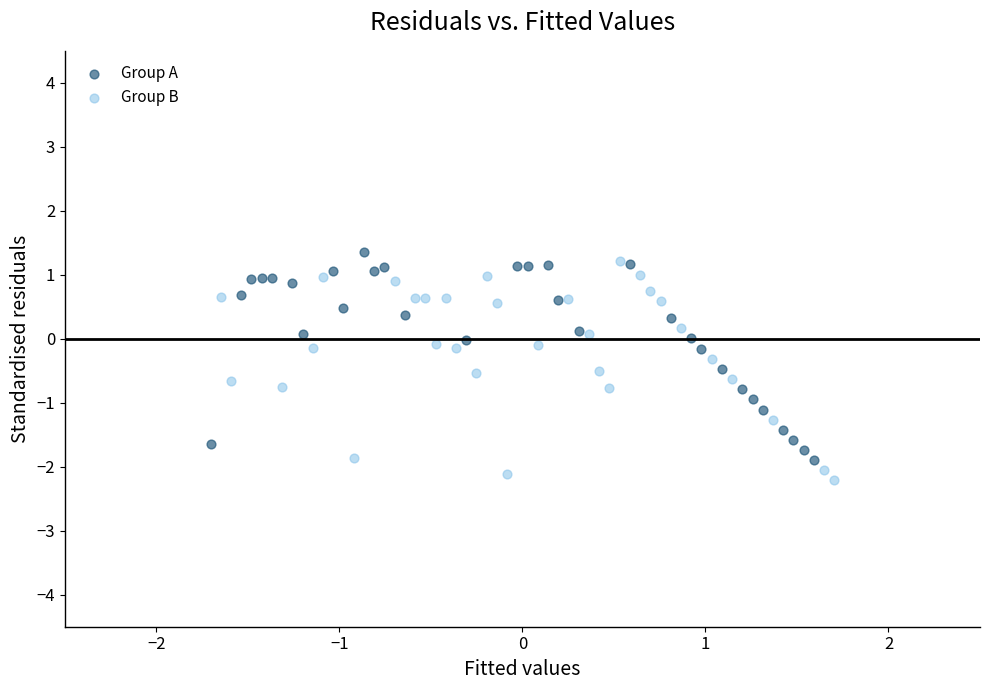

Which series contains the highest Y value?

Group A